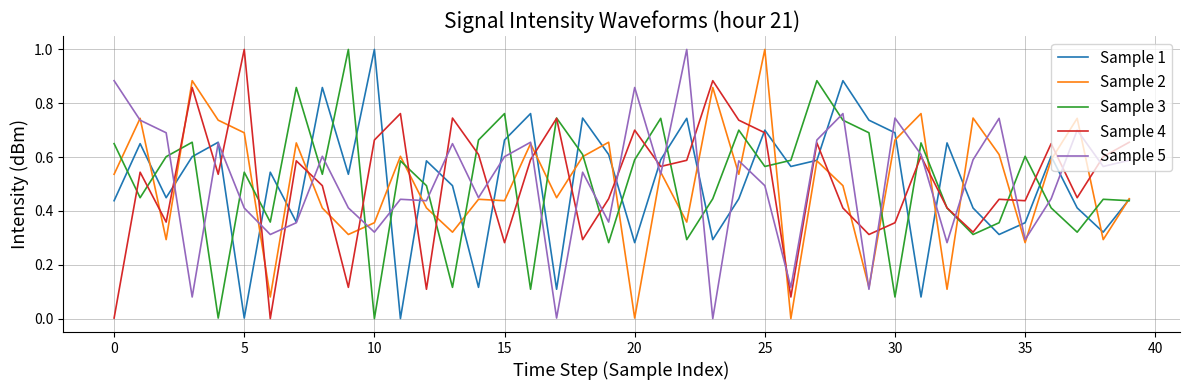

What is the maximum value for Sample 1?

1.0